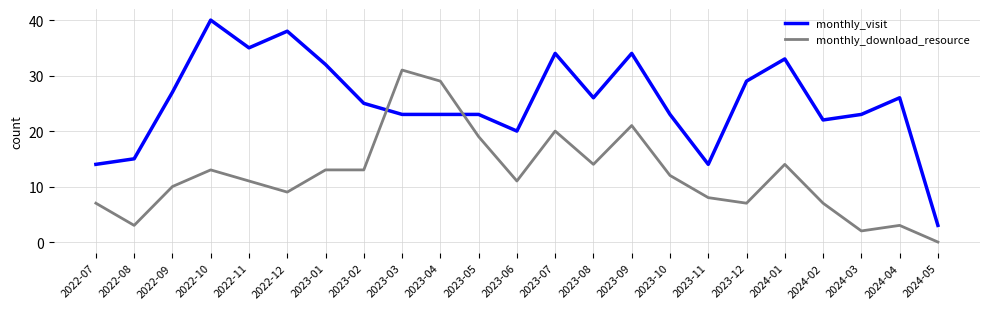

Does the chart have visible grid lines?

Yes